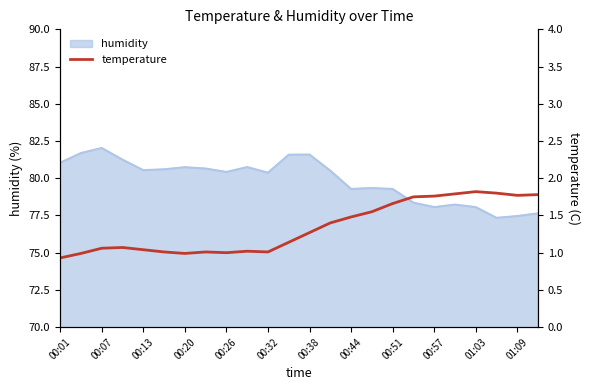

The humidity series shows 80.7 at 00:20. True or false?

True